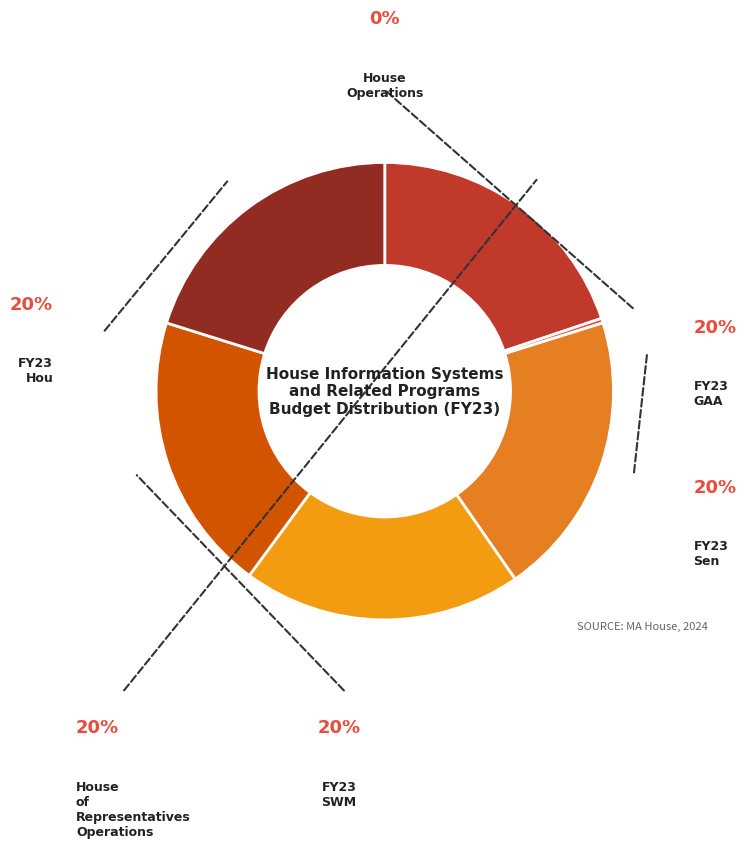

To the nearest percent, what is the difference between the largest and smallest slice percentages?

20%